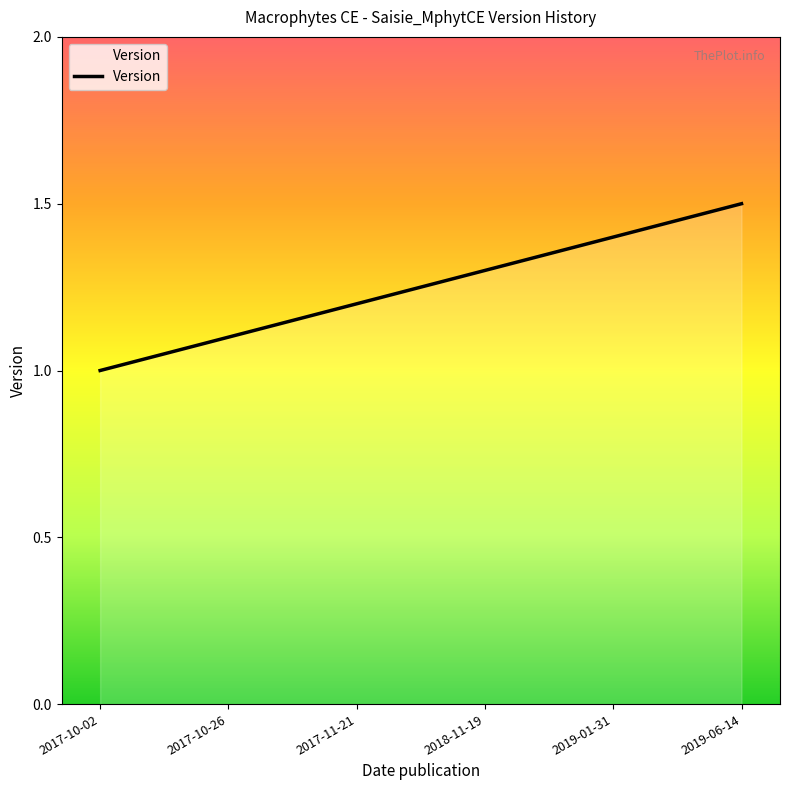

List the labels in order of value, smallest first.

2017-10-02, 2017-10-26, 2017-11-21, 2018-11-19, 2019-01-31, 2019-06-14